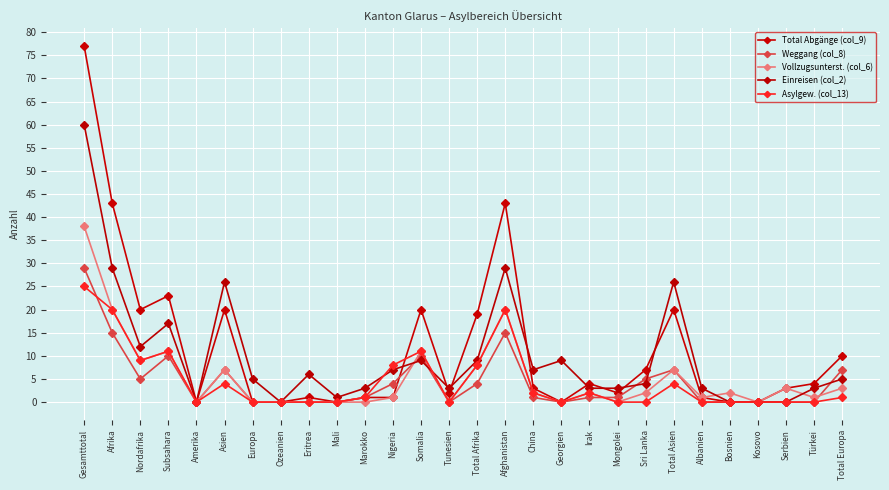

True or false: Asylgew. (col_13) has more than 0 points higher than both neighbors.

True